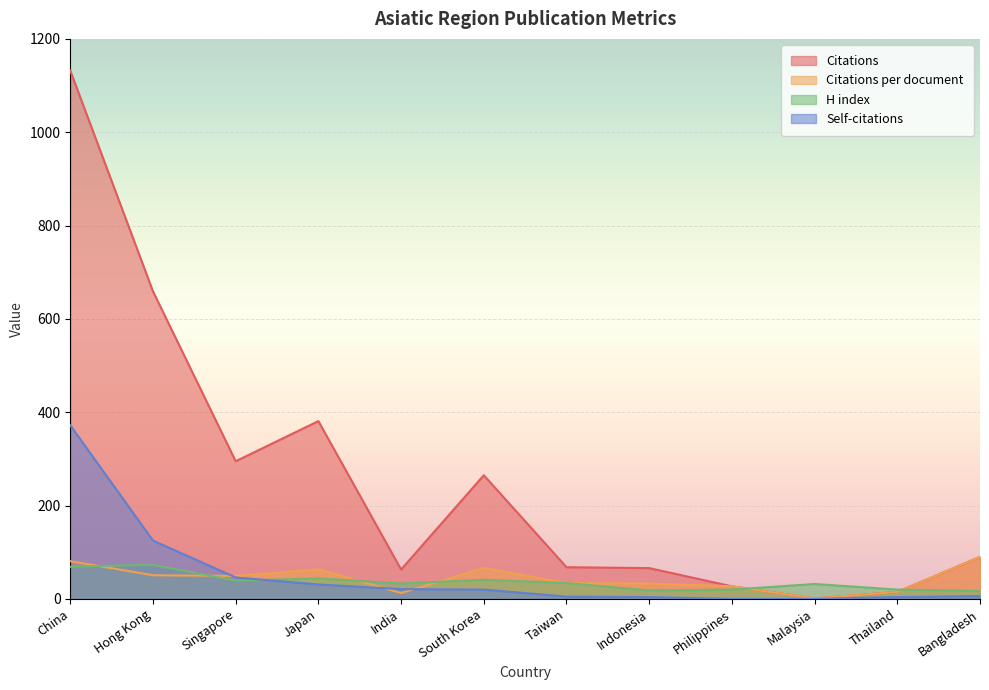

At which category is the sum across all series the highest?

China